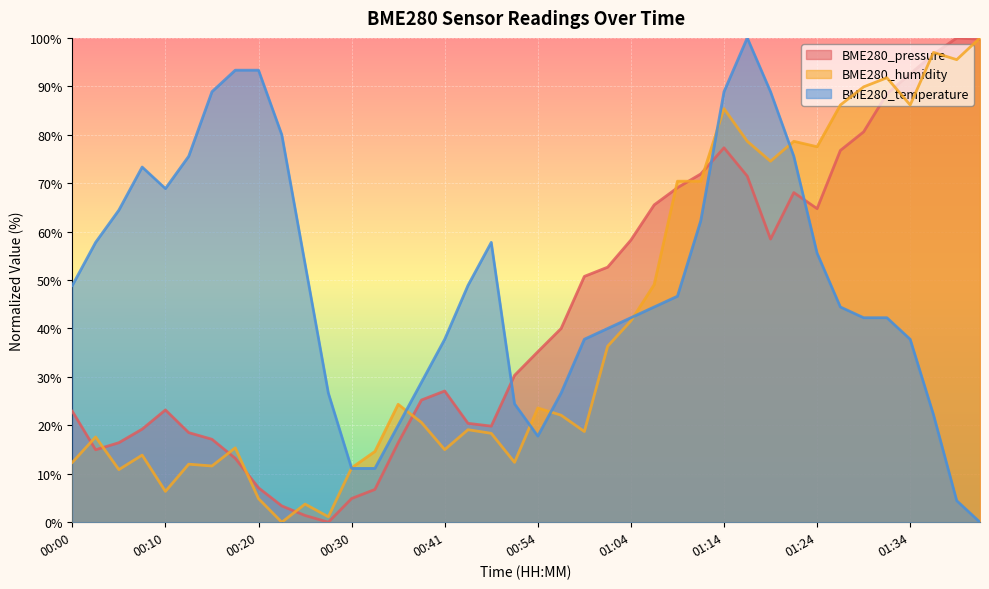

How many positive values does the BME280_temperature series have?

39